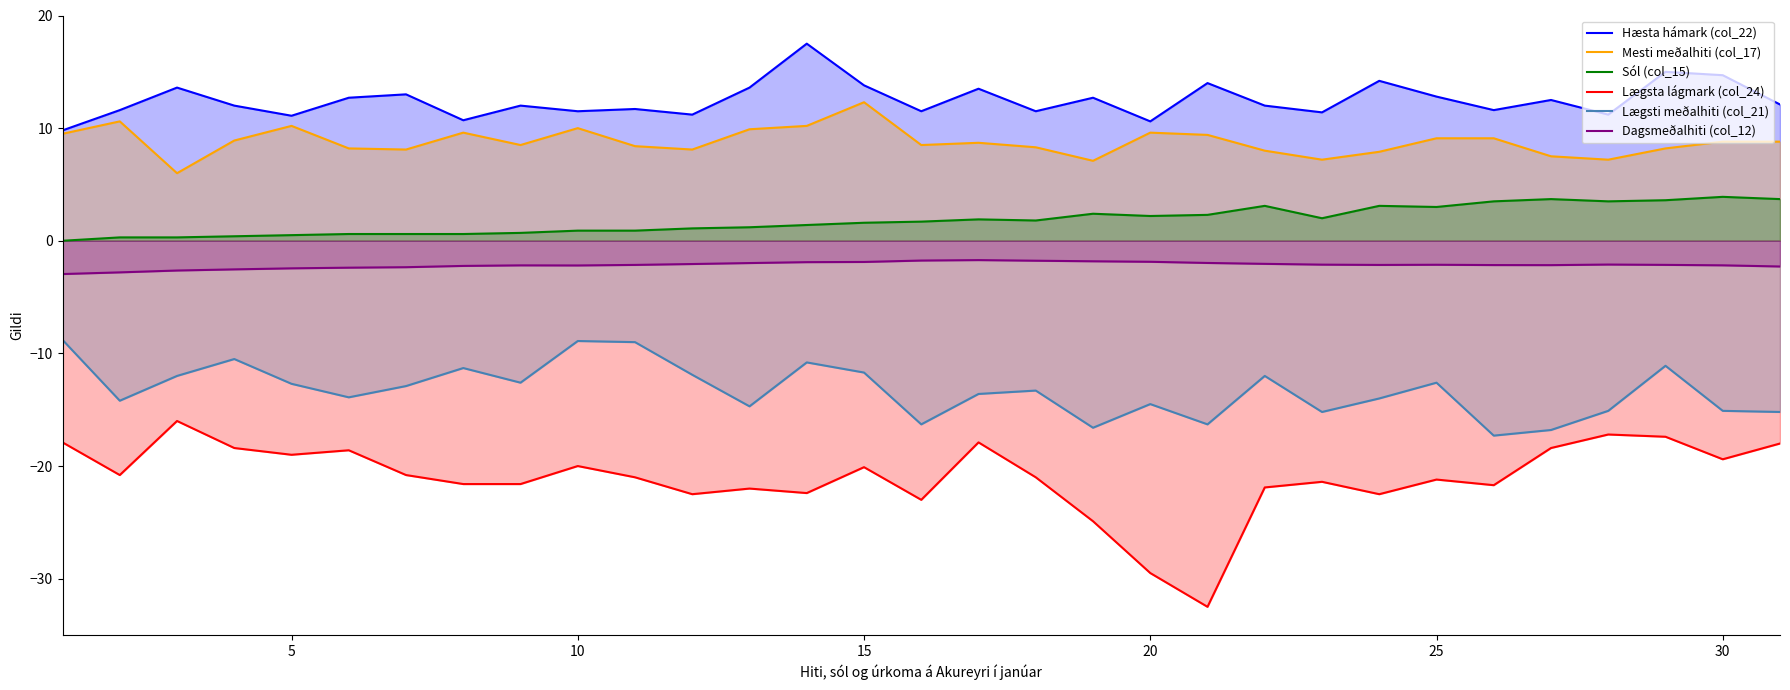

Which series has the widest spread of values?

Lægsta lágmark (col_24)